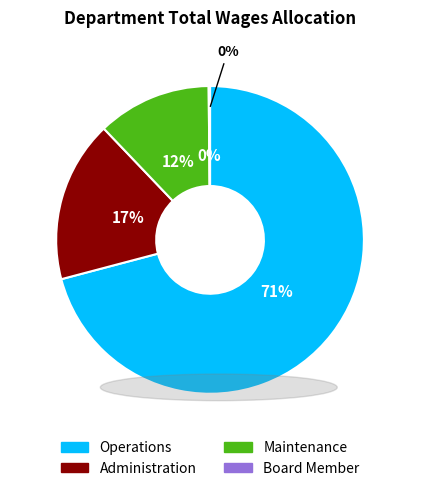

Rank the categories by value from highest to lowest.

Operations, Administration, Maintenance, Board Member